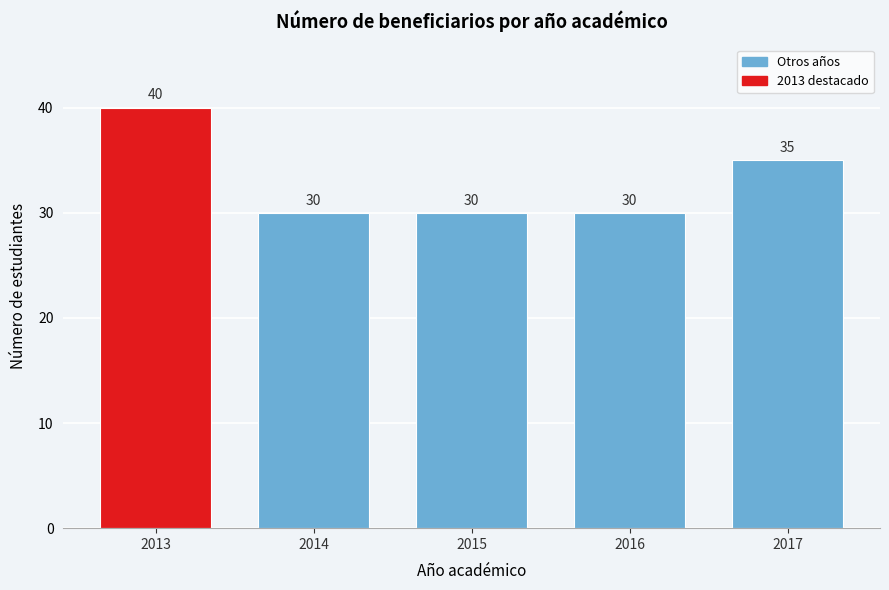

Reading left to right, transcribe all the data shown in this chart.

2013=40	2014=30	2015=30	2016=30	2017=35